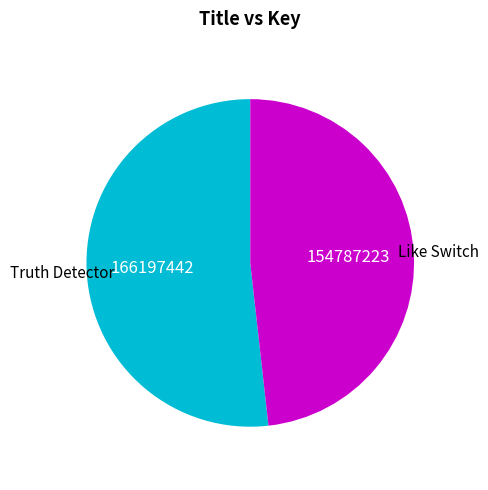

Is there any slice that represents more than half of the pie?

Yes